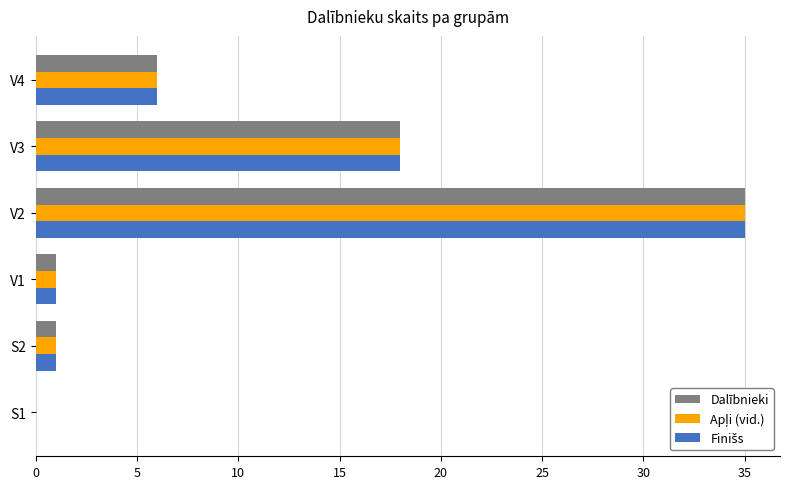

What is the total value across all series at V3?

54